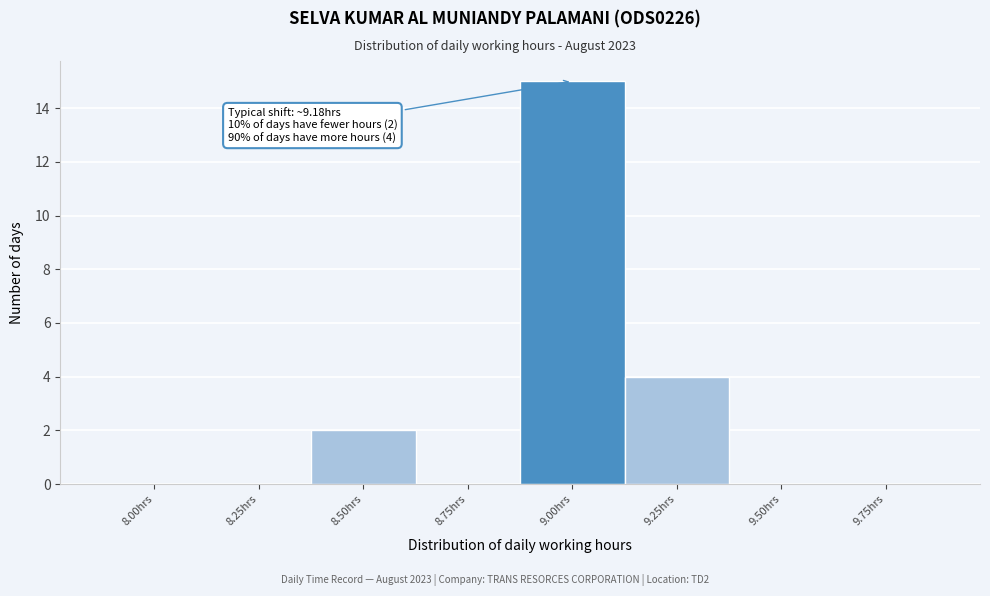

Reading right to left, what are all the values shown in this chart?

9.75hrs=0	9.50hrs=0	9.25hrs=4	9.00hrs=15	8.75hrs=0	8.50hrs=2	8.25hrs=0	8.00hrs=0